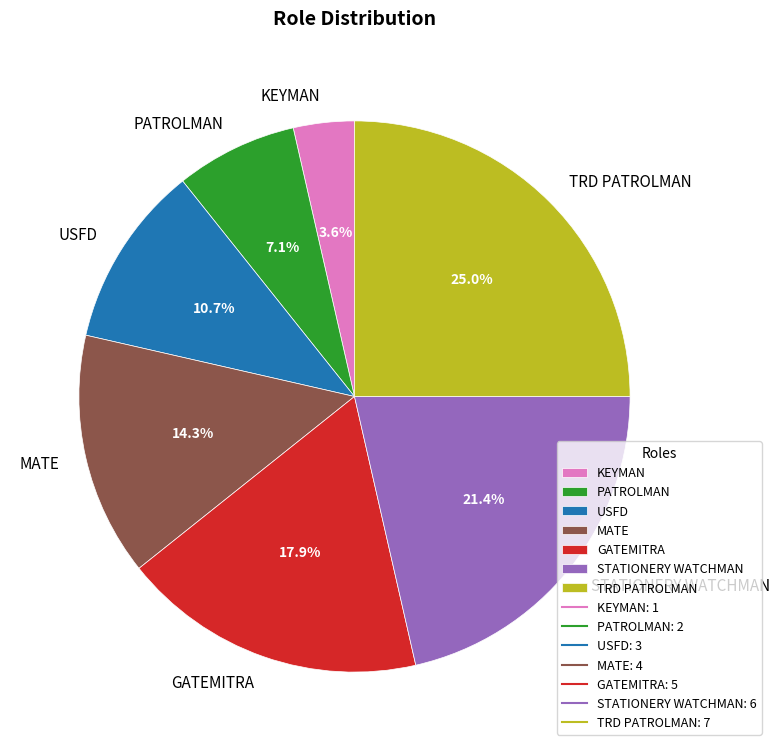

To the nearest percent, what percentage of the pie is TRD PATROLMAN?

25%